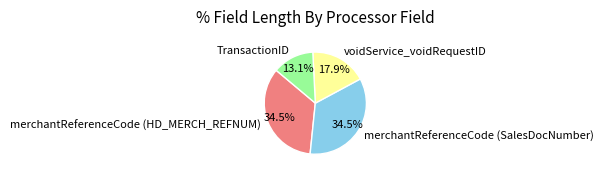

What is the total percentage of voidService_voidRequestID and TransactionID?

31.0%